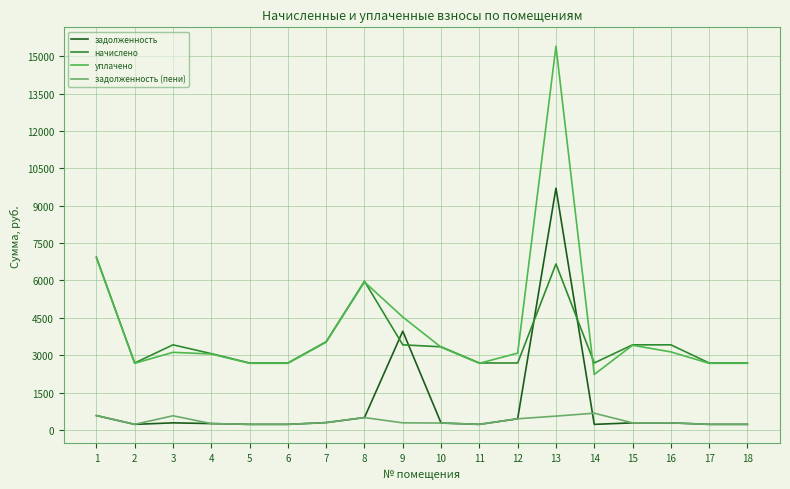

Is this an area chart (filled region under the line)?

No